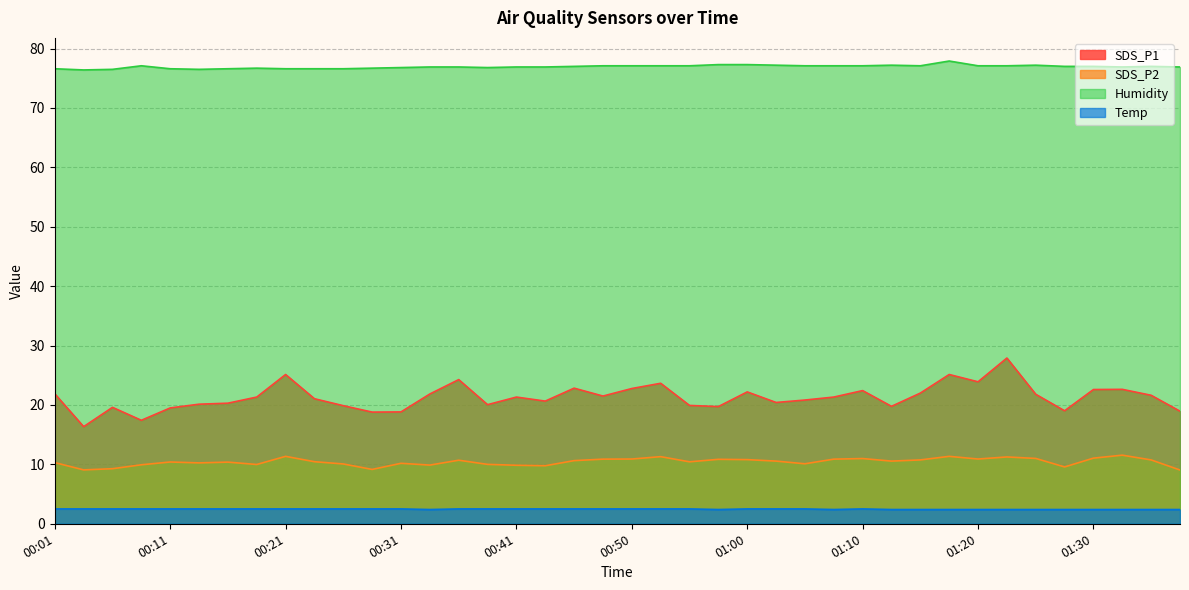

True or false: Temp has a value of 2.5 at 00:38.

True